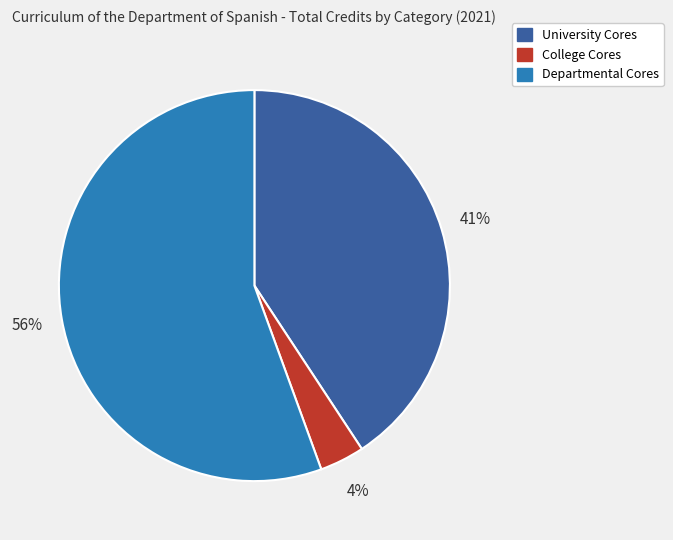

Which slice is the smallest?

College Cores